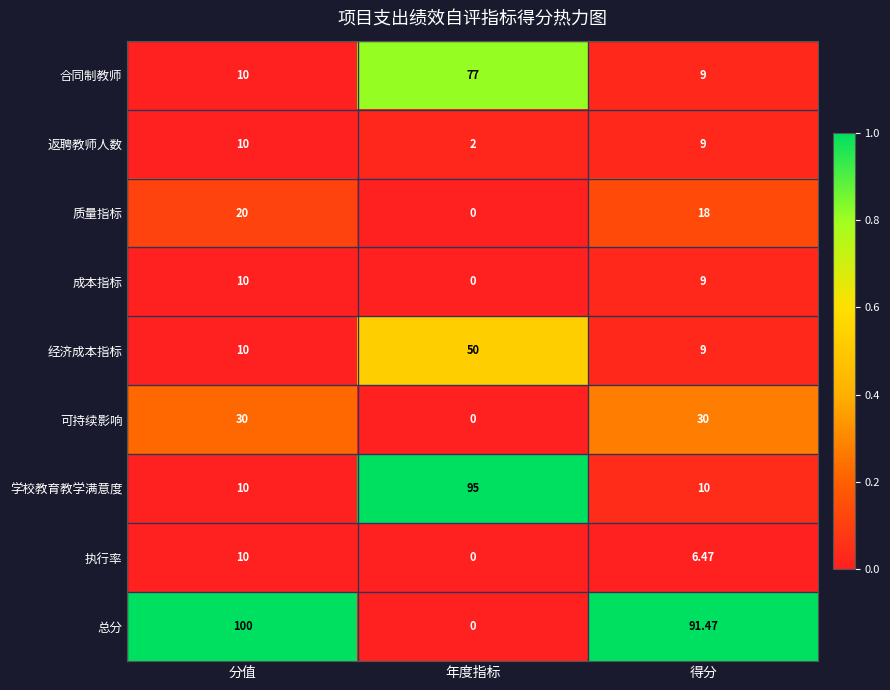

Which category has the lowest value in the 合同制教师 series?

得分